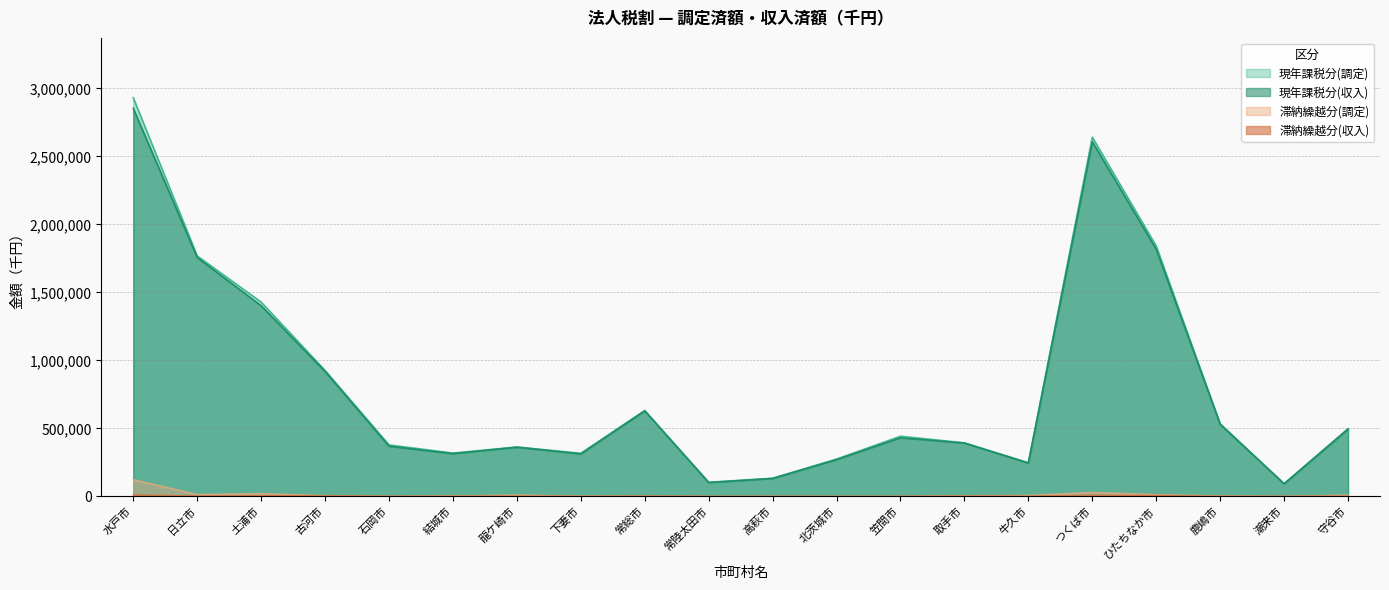

How many values in the 滞納繰越分(収入) series are below 1412?

10